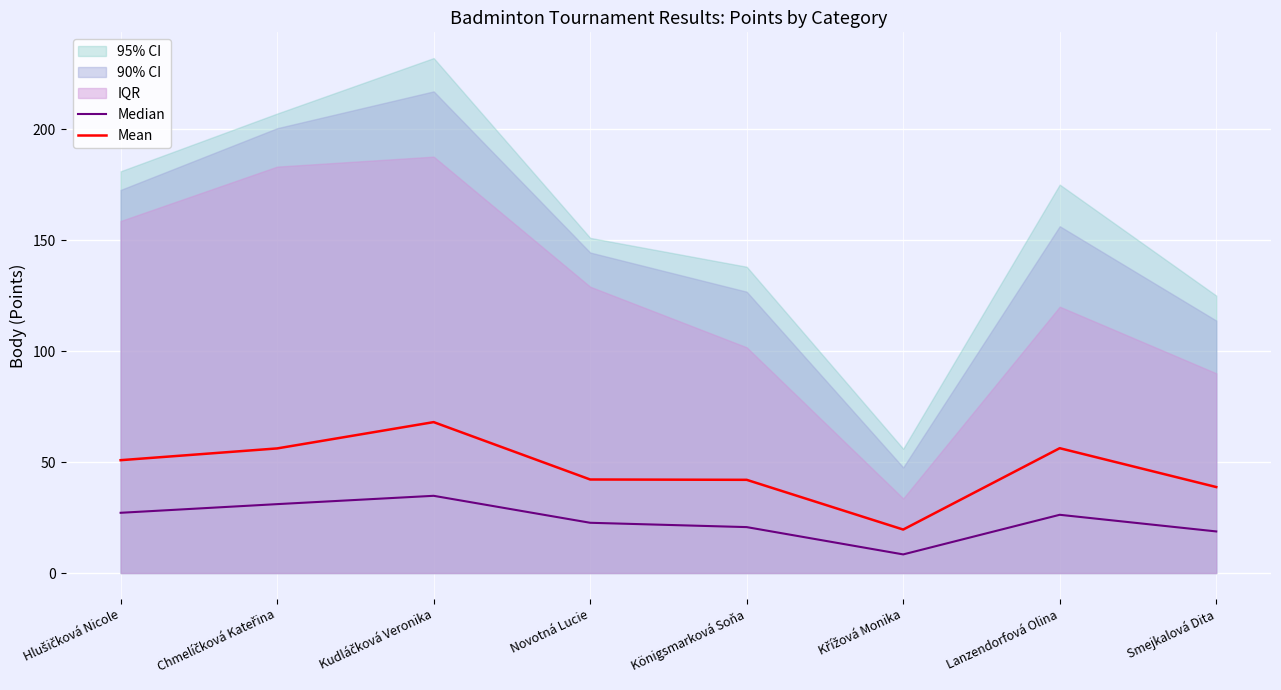

What is the lowest value of the Mean series?

19.6